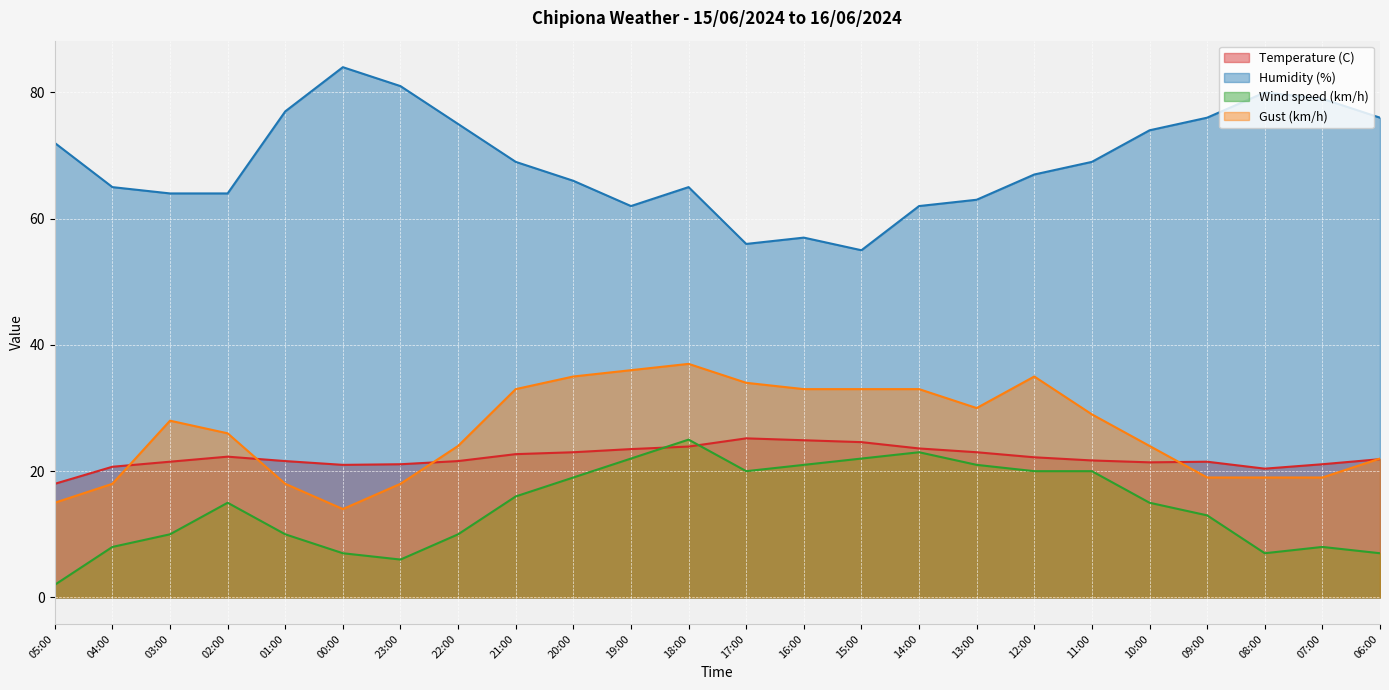

How many interior local valleys does the Humidity (%) series have?

3